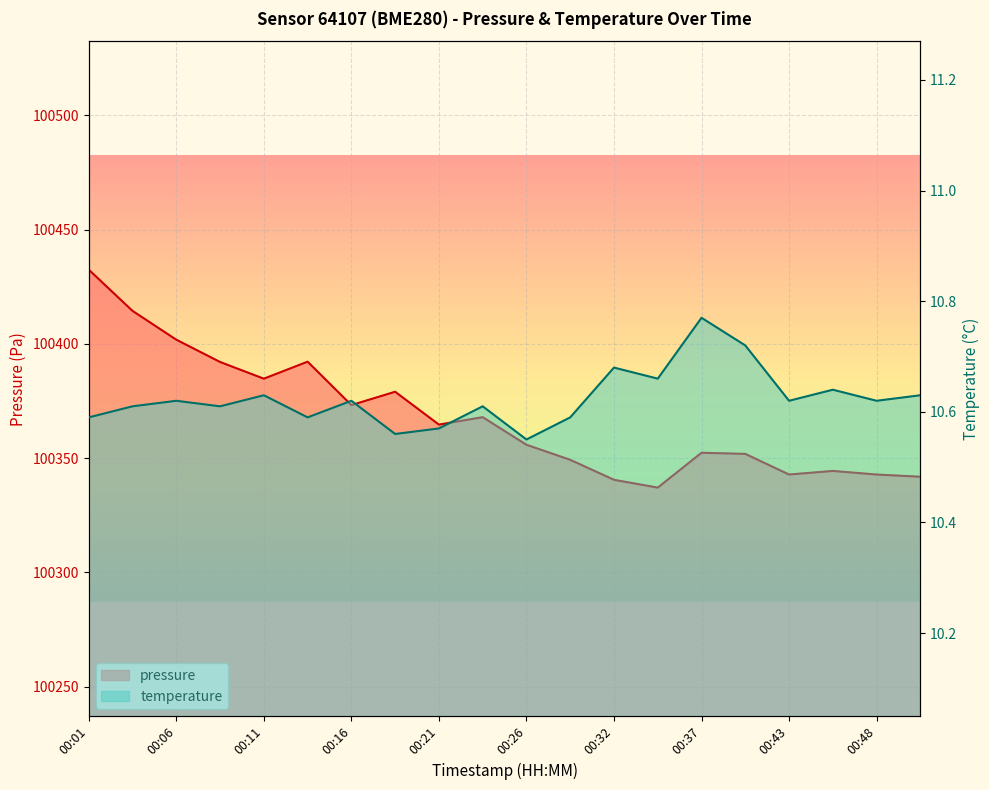

Reading right to left, what are all the values shown in this chart?

pressure: 100341.8	100342.8	100344.4	100342.8	100351.8	100352.3	100337.1	100340.5	100349.2	100355.8	100367.9	100364.7	100379.0	100373.2	100392.2	100384.8	100392.1	100401.8	100414.4	100432.4
temperature: 10.6	10.6	10.6	10.6	10.7	10.8	10.7	10.7	10.6	10.6	10.6	10.6	10.6	10.6	10.6	10.6	10.6	10.6	10.6	10.6